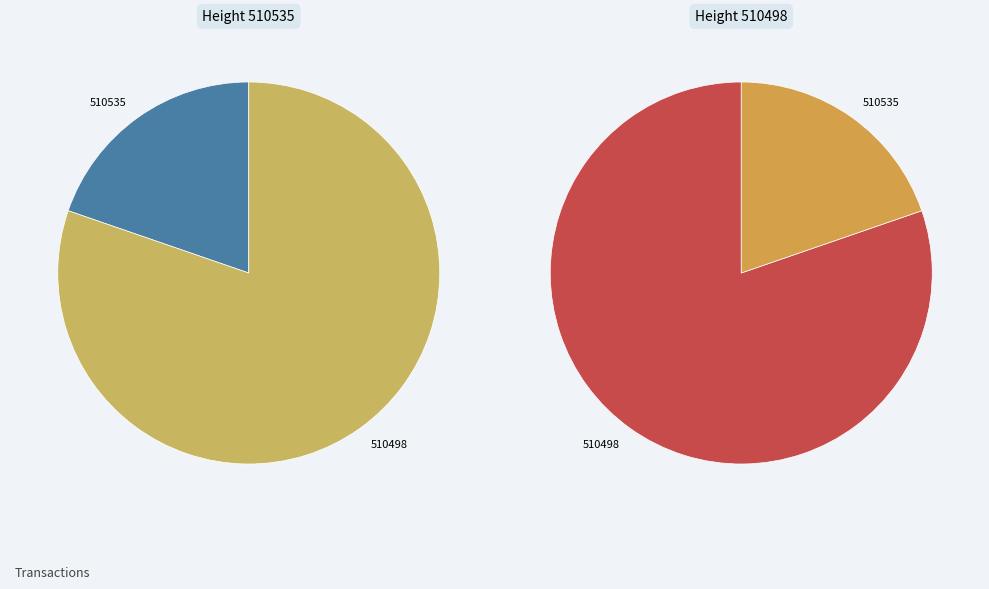

Is it true that 510535 is 20% of the pie?

True